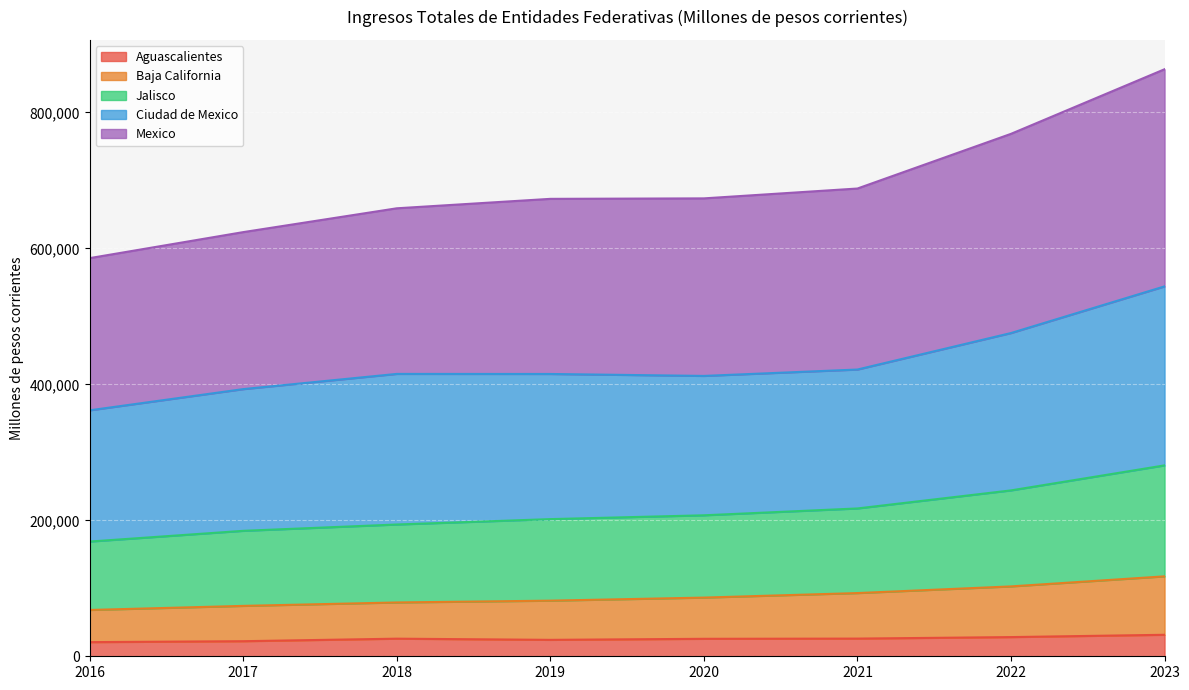

At which category is the sum across all series the highest?

2023